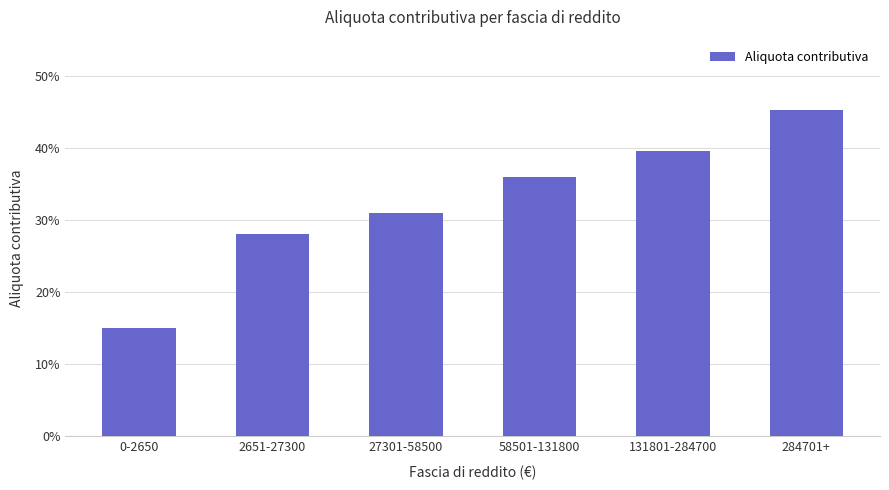

Are the bars horizontal?

No